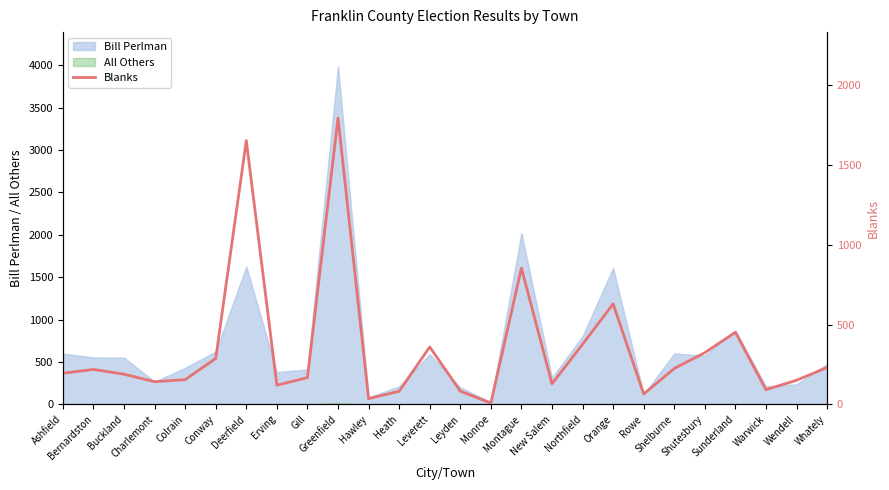

What position from the right is Colrain?

22